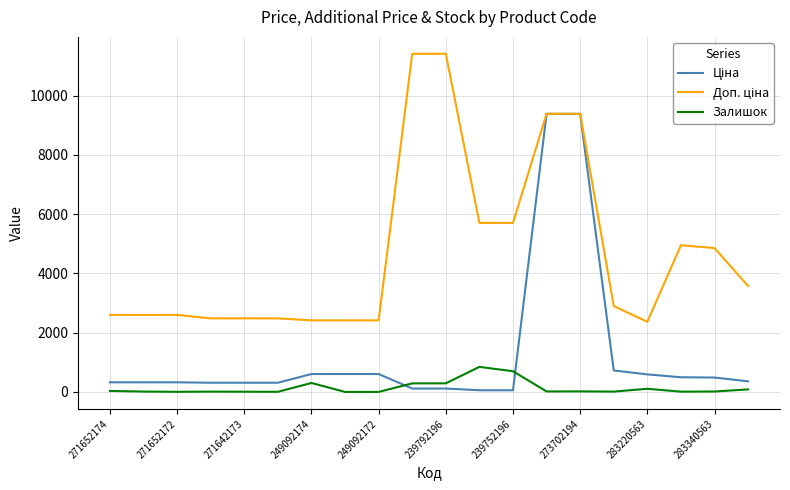

What is the greatest value displayed?

11410.0